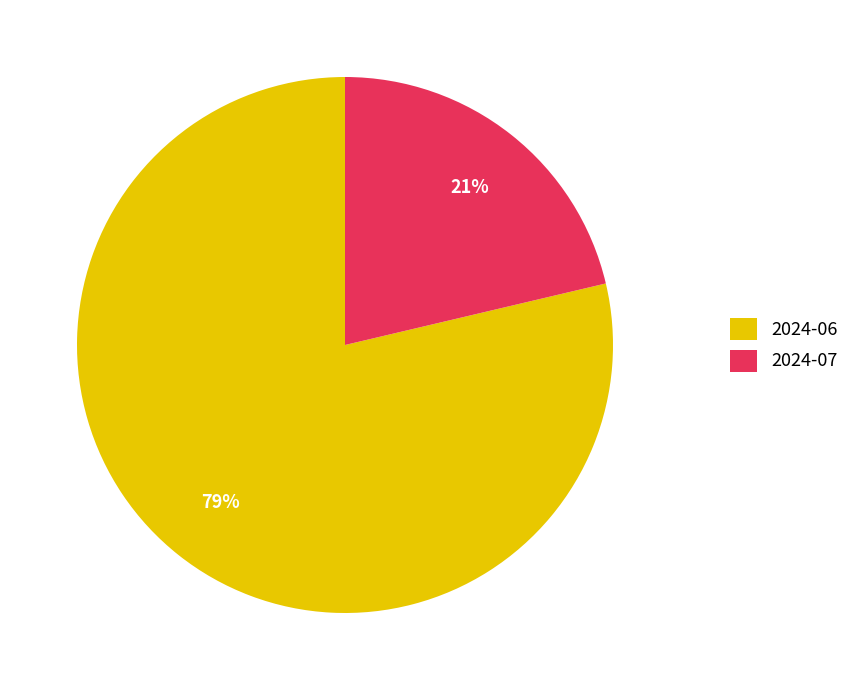

Rank the categories by value from lowest to highest.

2024-07, 2024-06